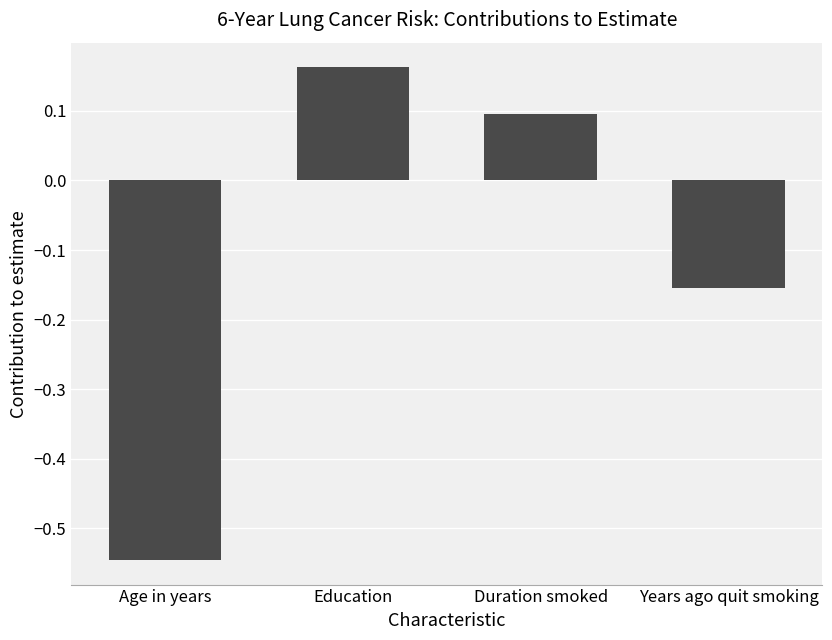

At which category does the chart reach its minimum across all series?

Age in years